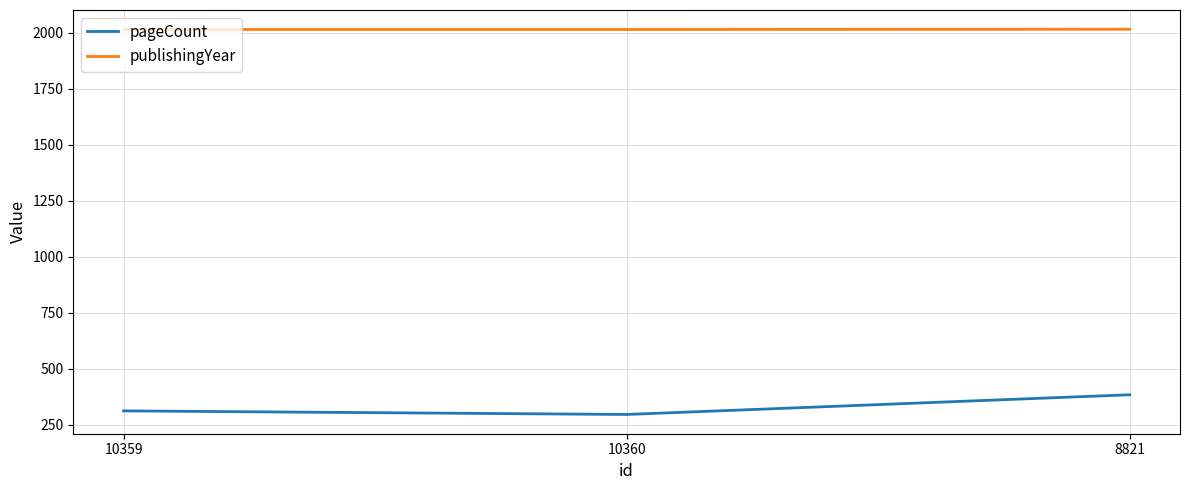

Which label corresponds to the smallest value in the chart?

10360